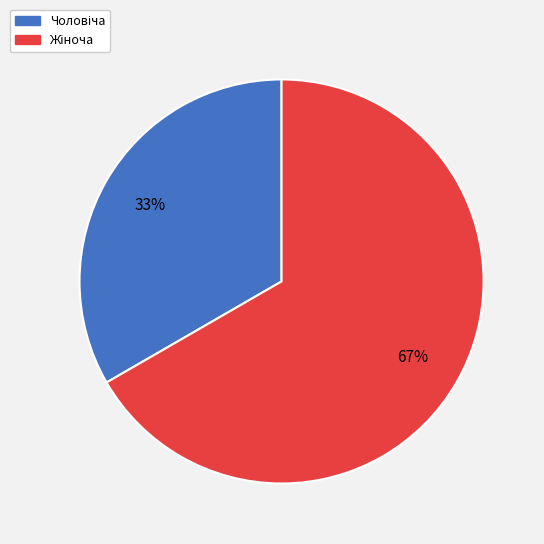

To the nearest percent, what is the average slice percentage?

50%